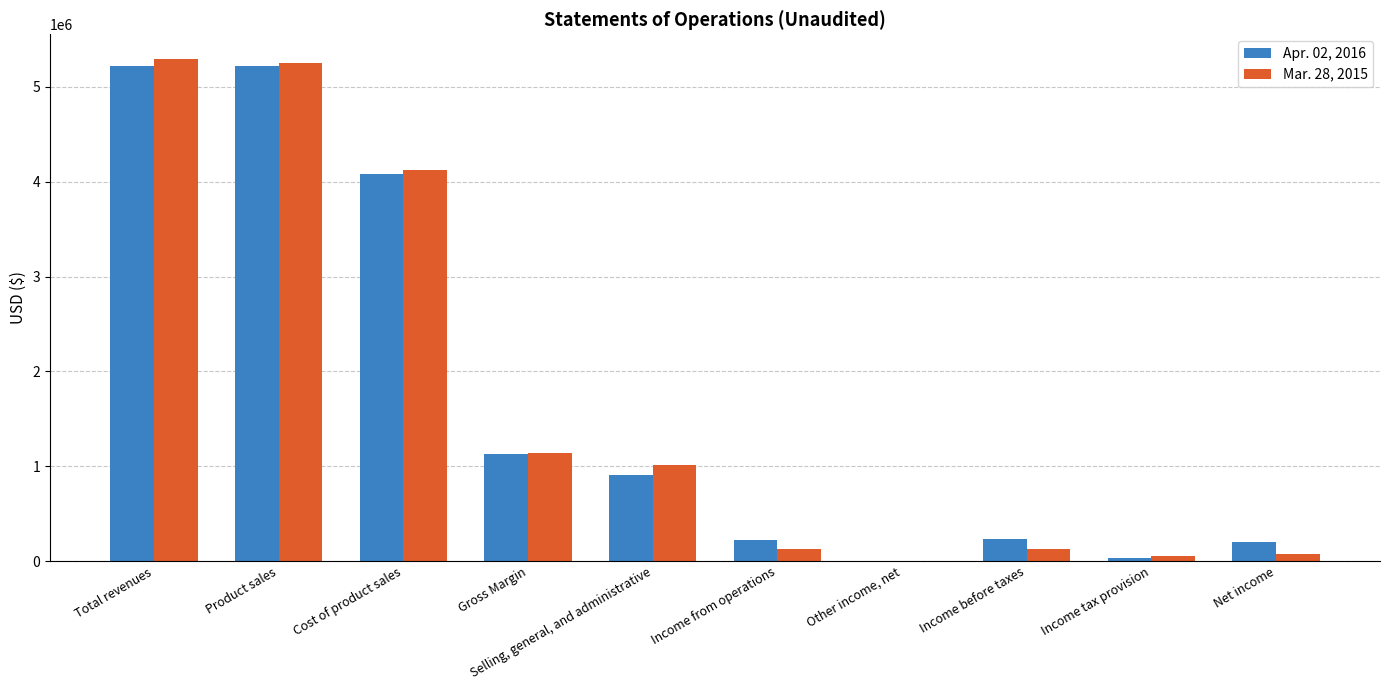

What are all the series names shown in the legend?

Apr. 02, 2016, Mar. 28, 2015